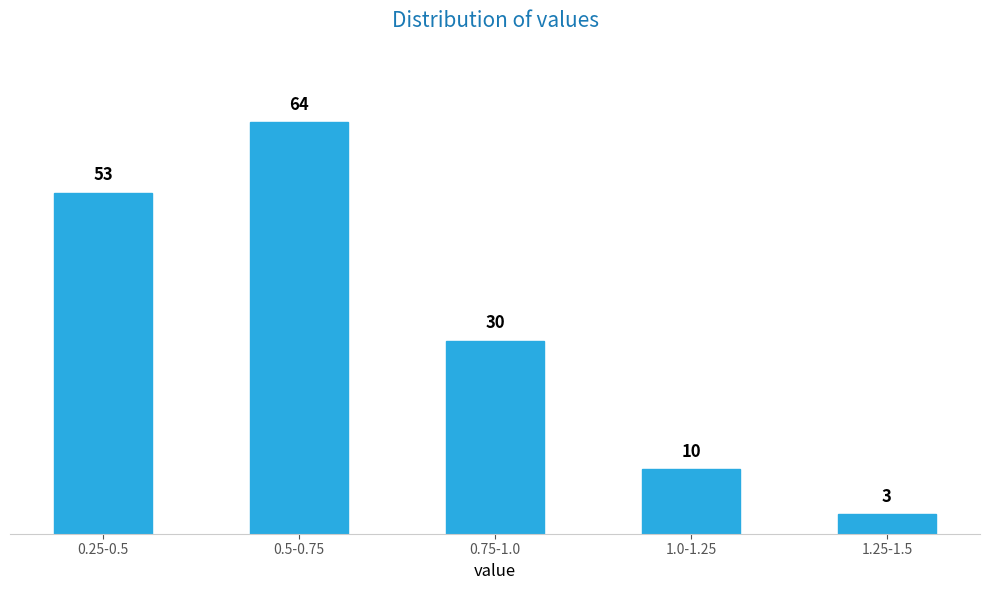

Reading right to left, what are all the values shown in this chart?

1.25-1.5=3	1.0-1.25=10	0.75-1.0=30	0.5-0.75=64	0.25-0.5=53